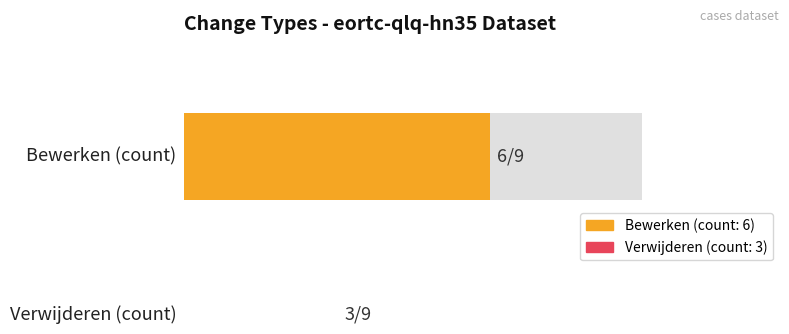

At 1, list the series in order from smallest to largest.

Verwijderen, Bewerken